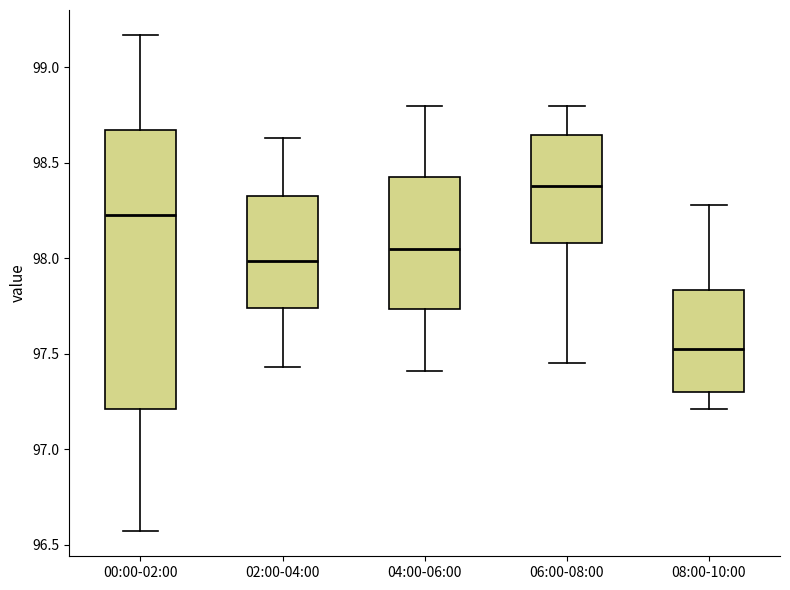

Comparing the boxes themselves (not the whiskers), which one is the tallest?

00:00-02:00